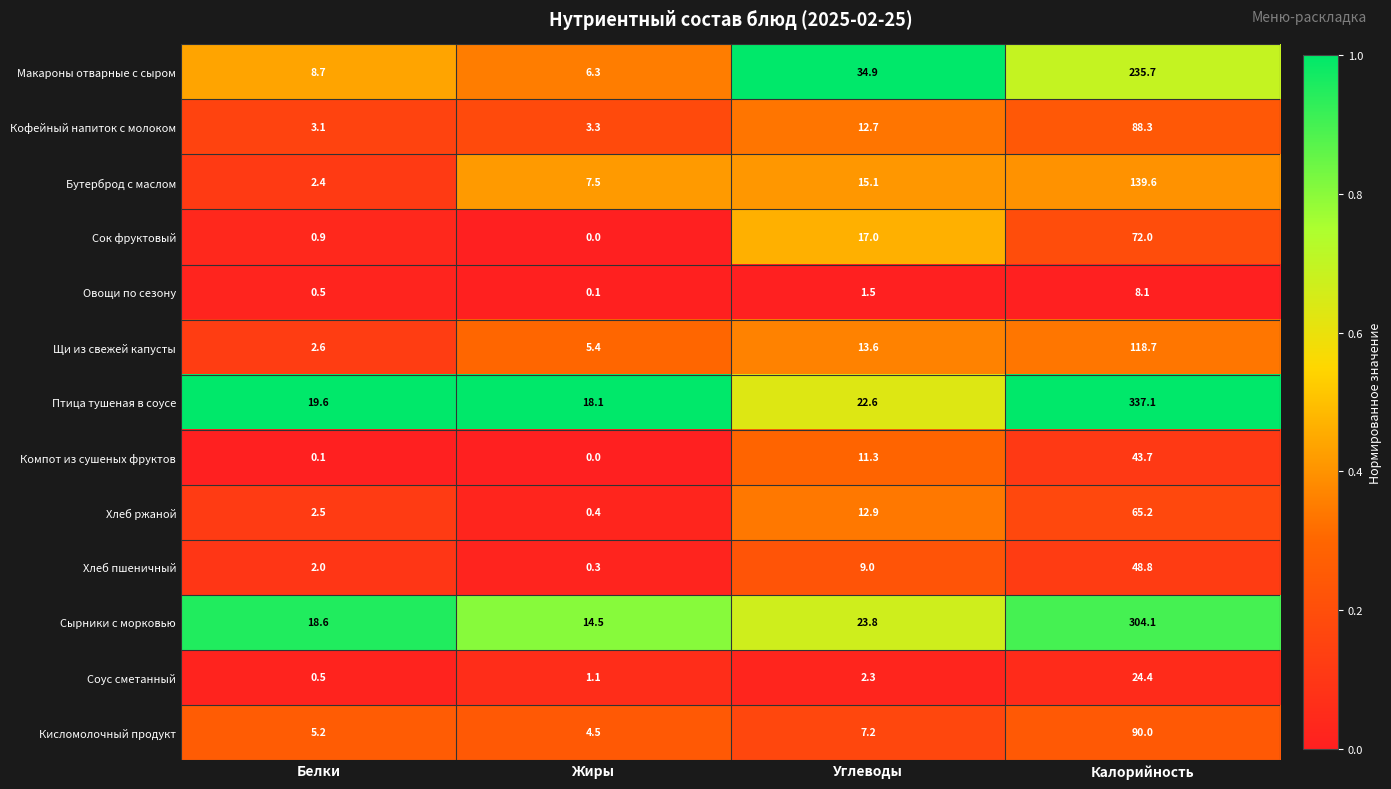

True or false: Хлеб ржаной has a value of 3.7 at Углеводы.

False